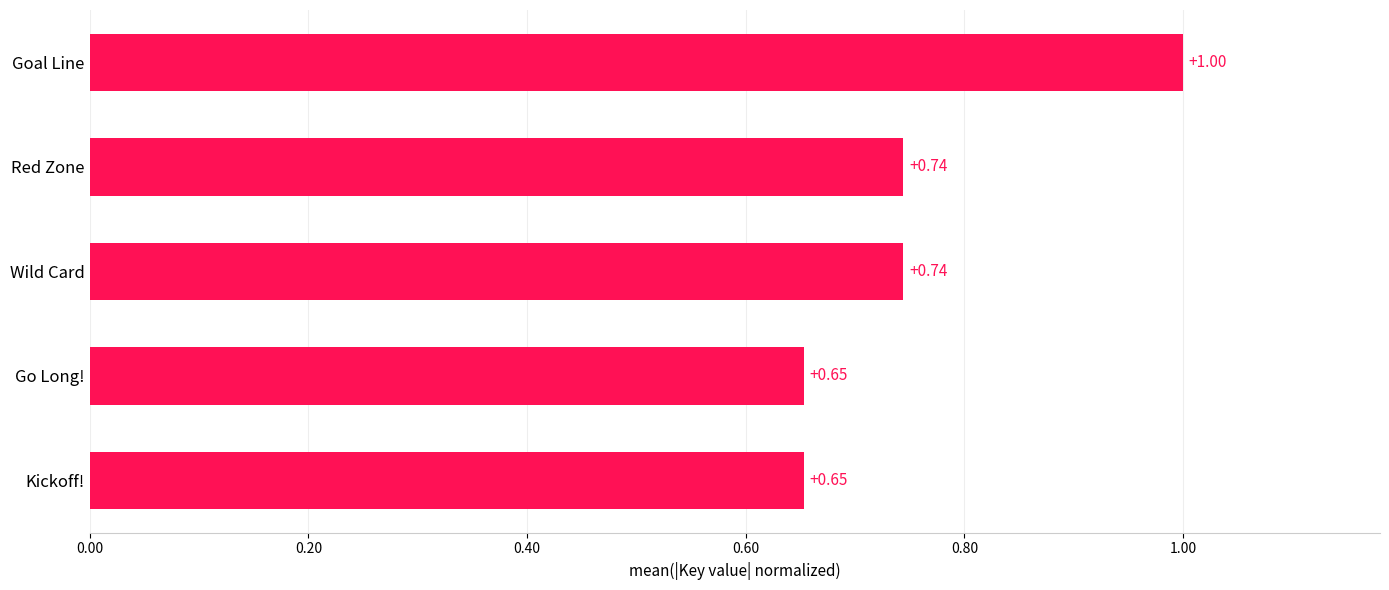

What is the difference between the maximum and minimum values?

0.3